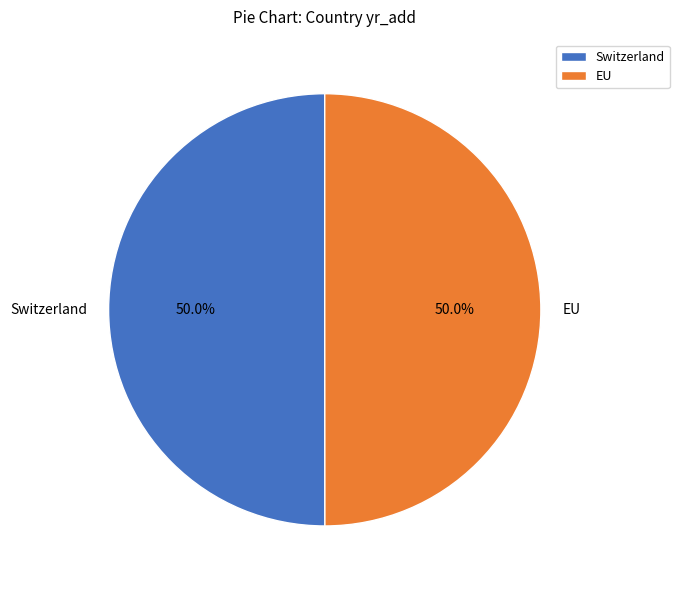

What is the total percentage of EU and Switzerland?

100.0%